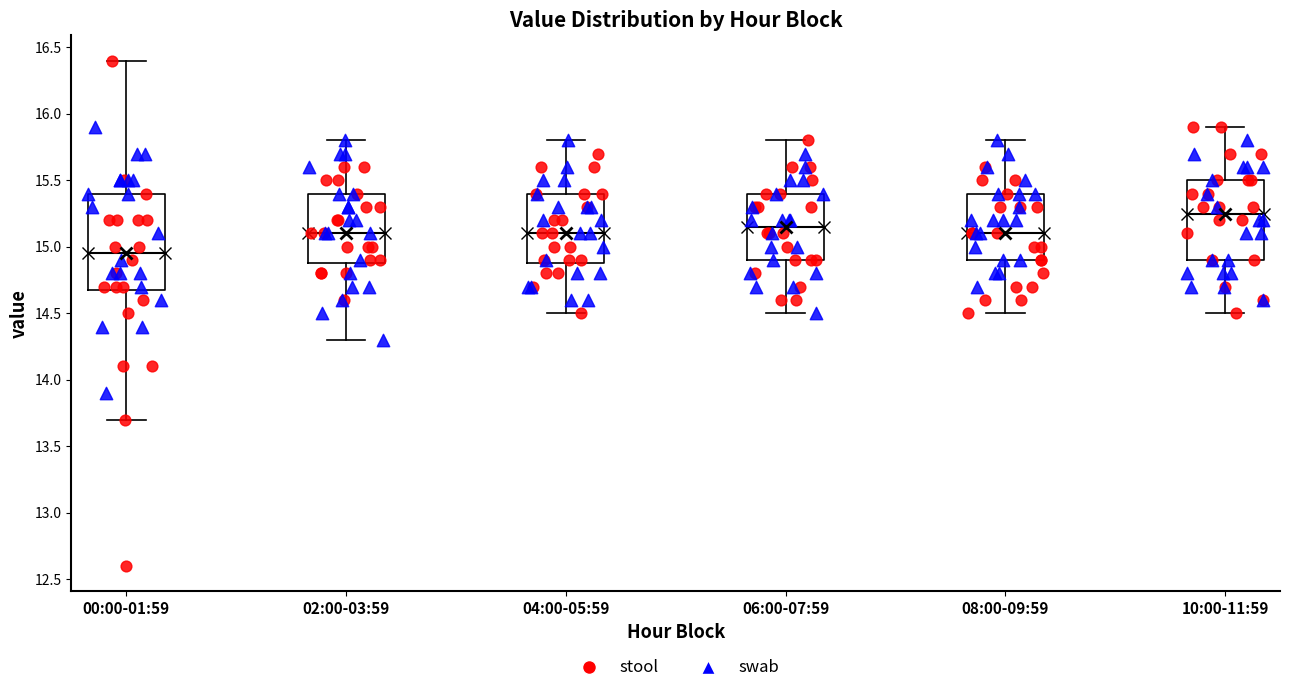

Where is the lower edge of the box for 02:00-03:59 on the y-axis? The values are not printed on the chart, so give them approximately, as read against the axis.

14.90